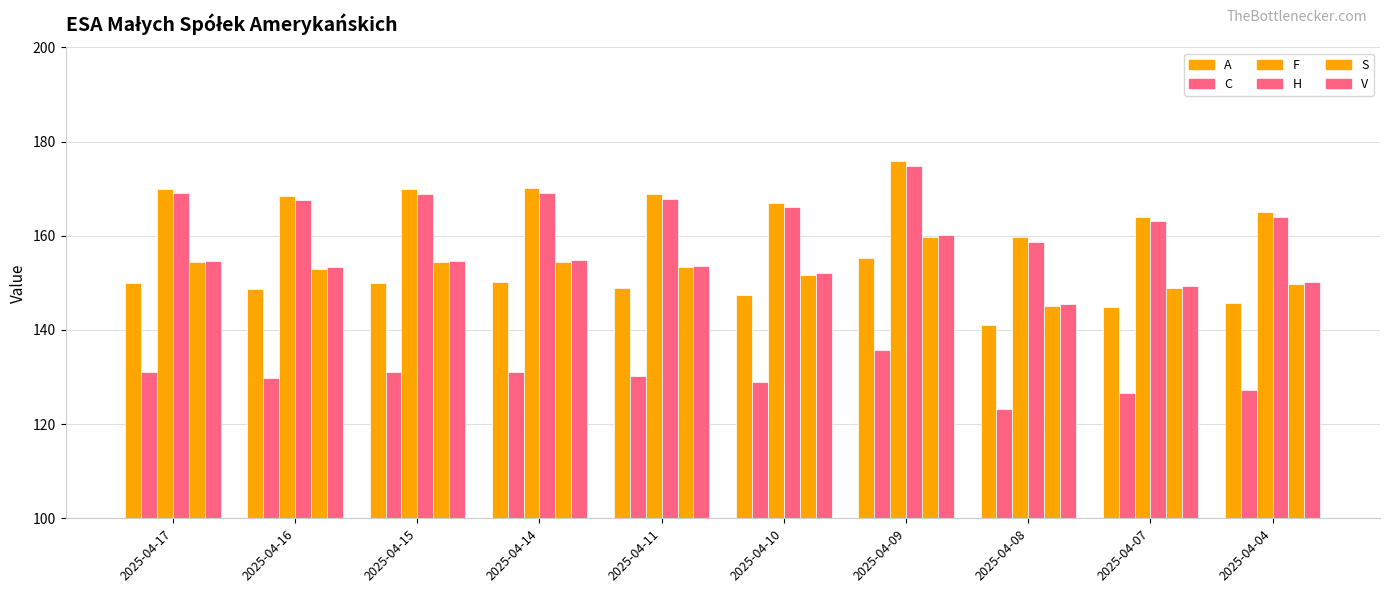

Is it true that A equals 150.0 at 2025-04-15?

True